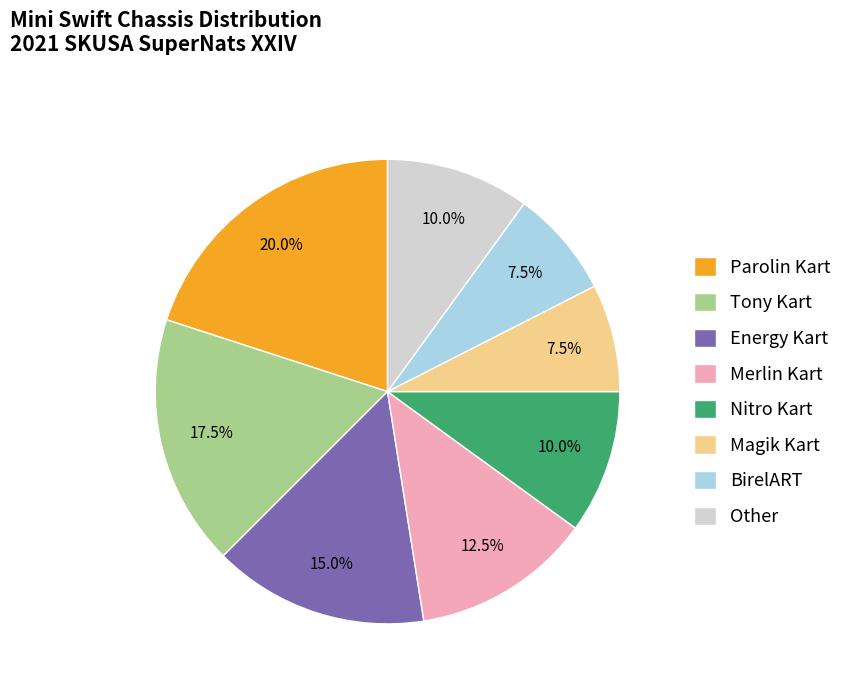

Does Tony Kart represent more than half of the total?

No